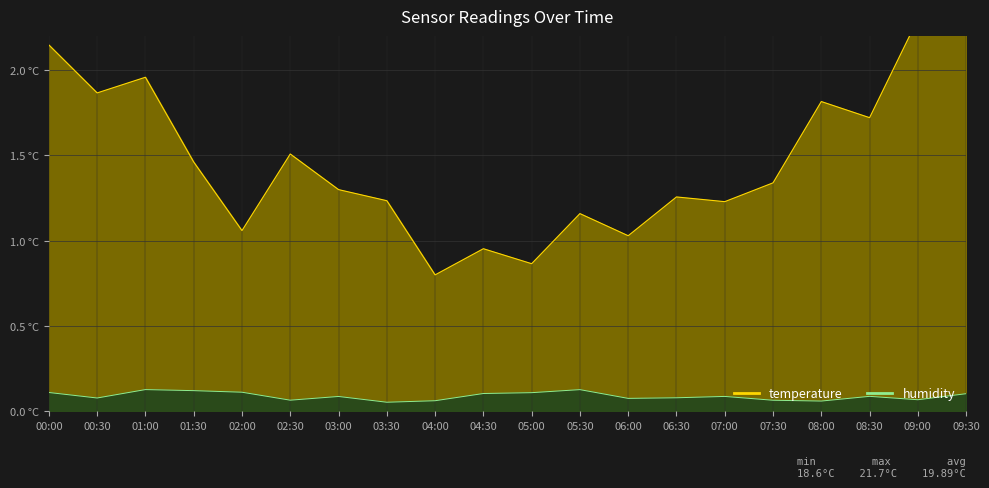

What position from the left is 03:00?

7